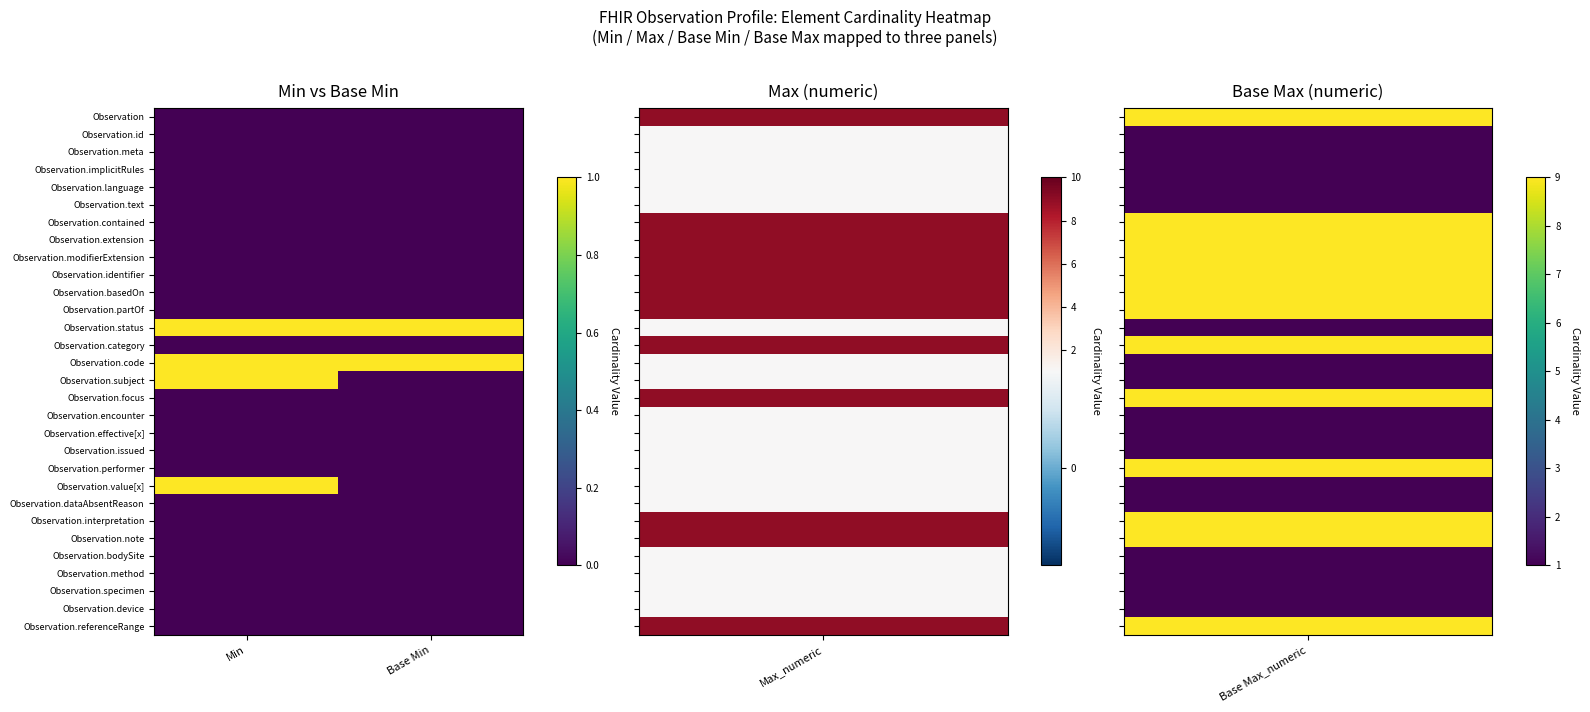

At how many categories does at least one series exceed 0?

2